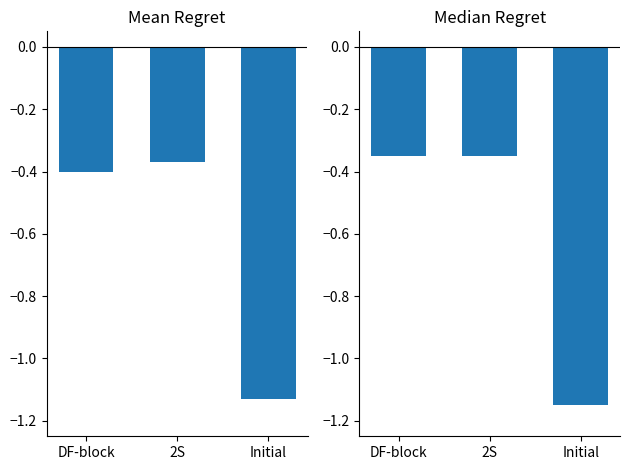

Does the chart contain stacked bars?

No